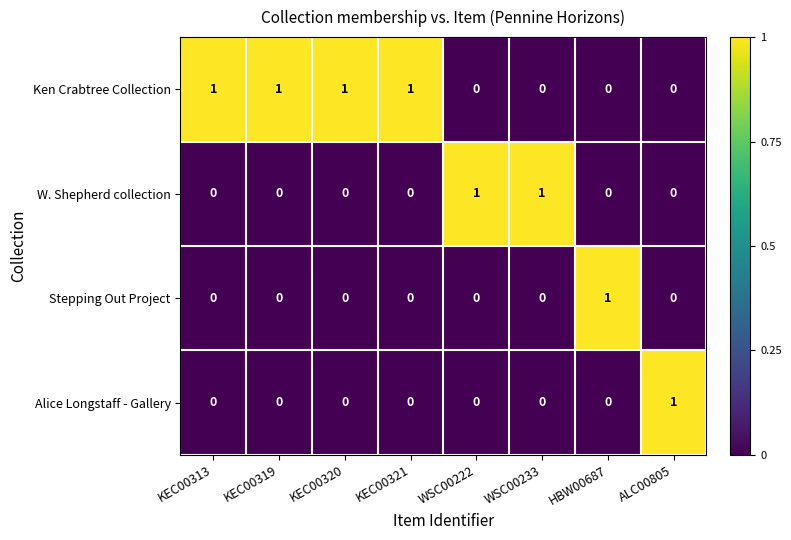

Is it true that Alice Longstaff - Gallery equals 0 at KEC00319?

True